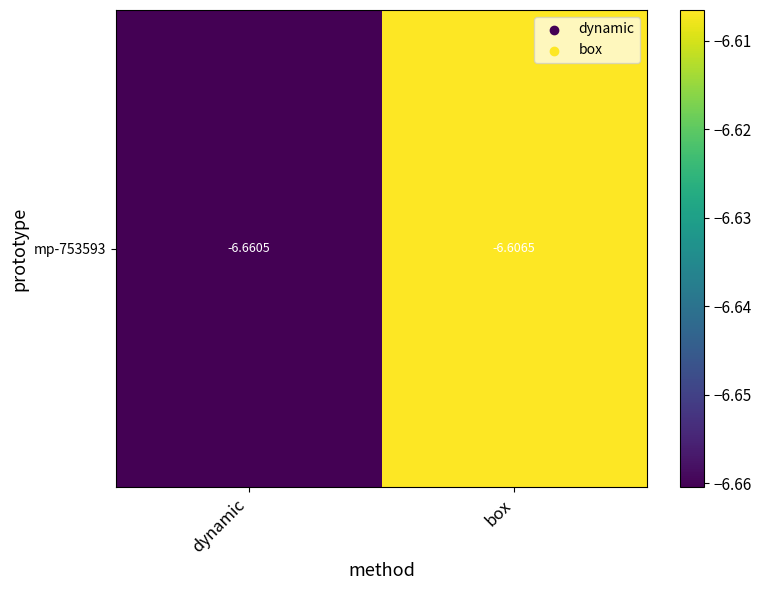

Is it true that the value at dynamic is -10.0?

False